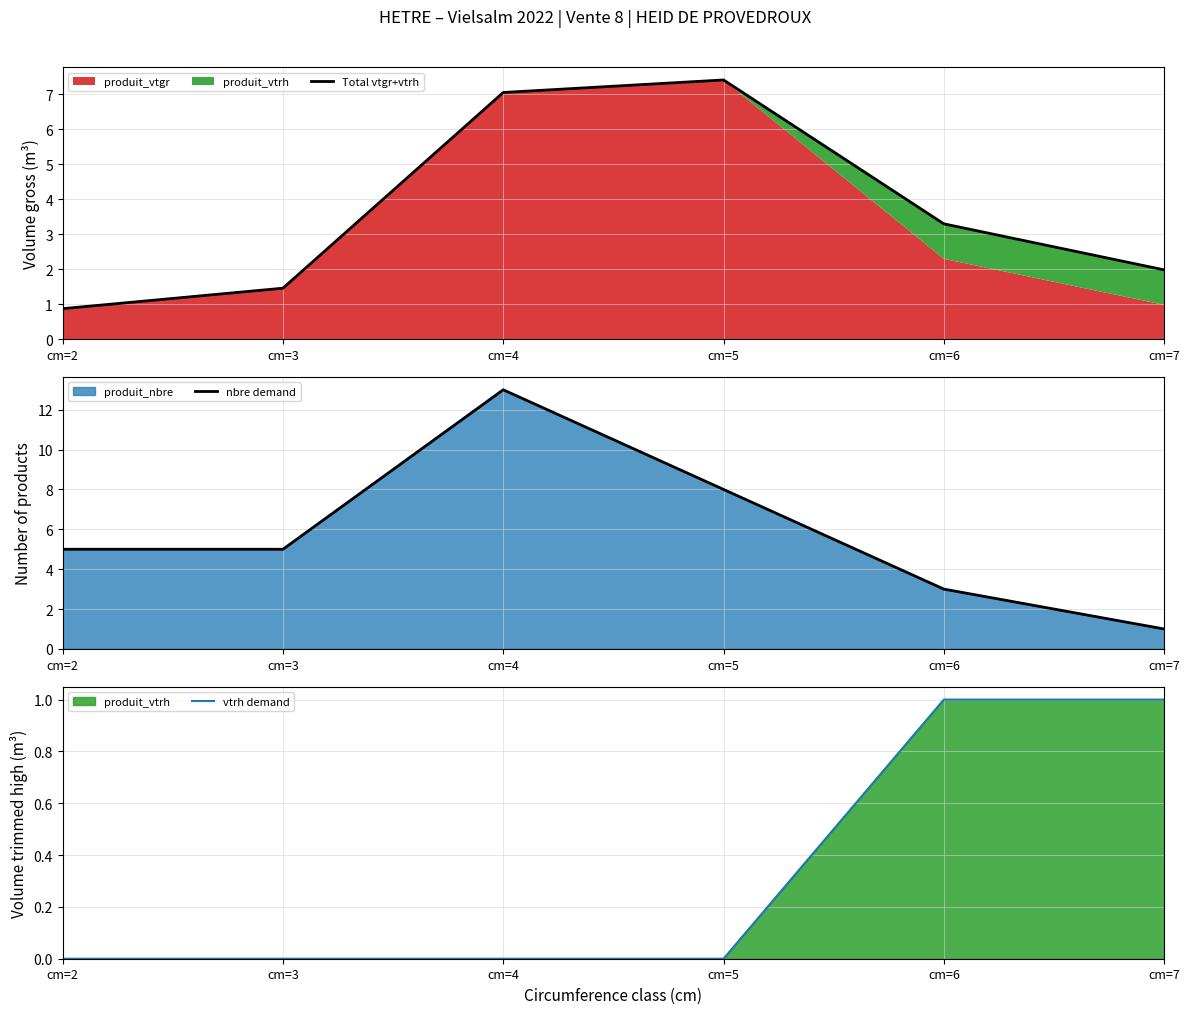

True or false: vtrh demand and nbre demand cross at least once.

False